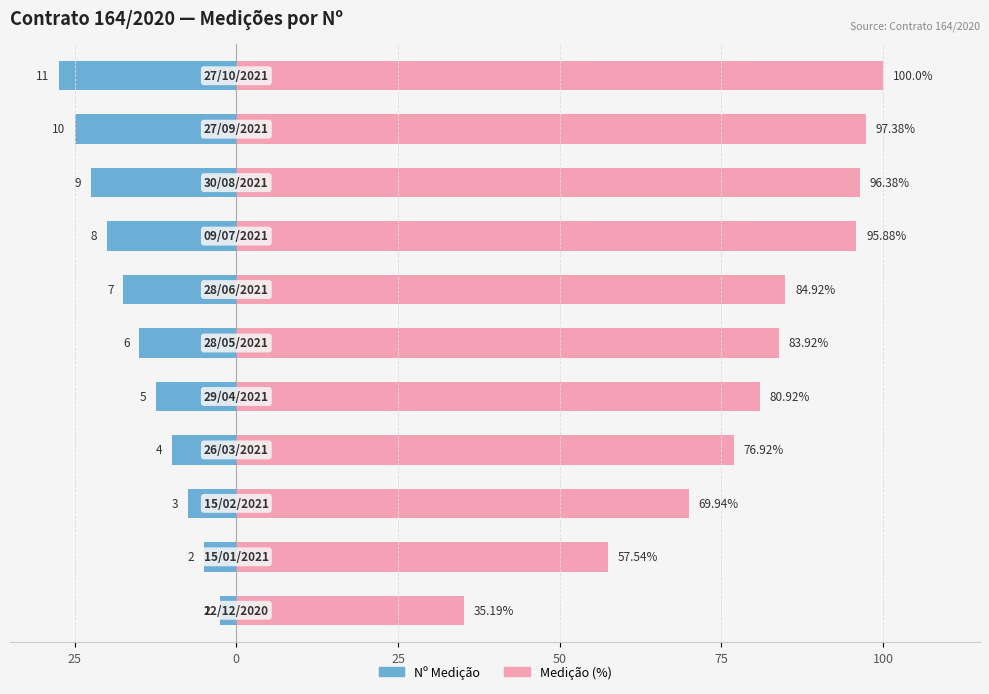

What is the smallest value displayed?

-27.5